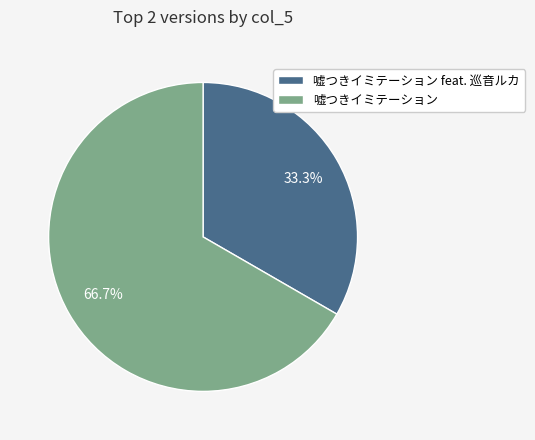

To the nearest percent, what is the average slice percentage?

50%